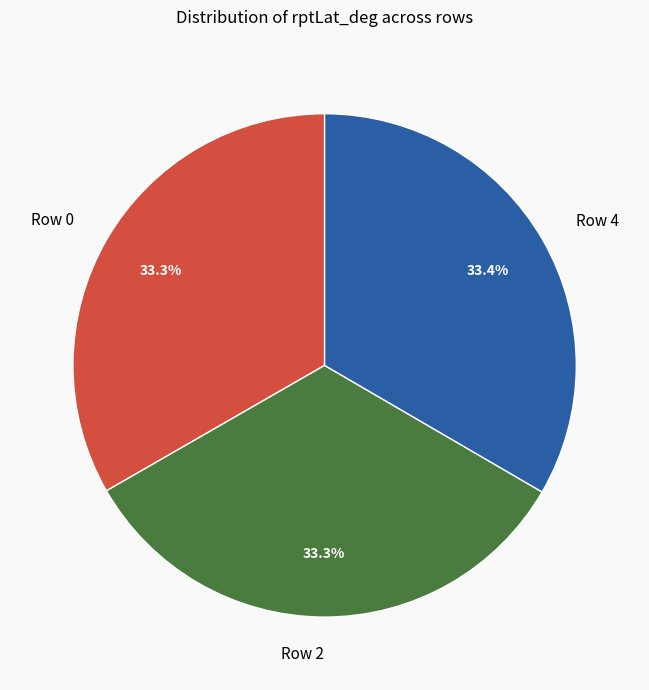

The Row 2 slice represents 22% of the pie. True or false?

False